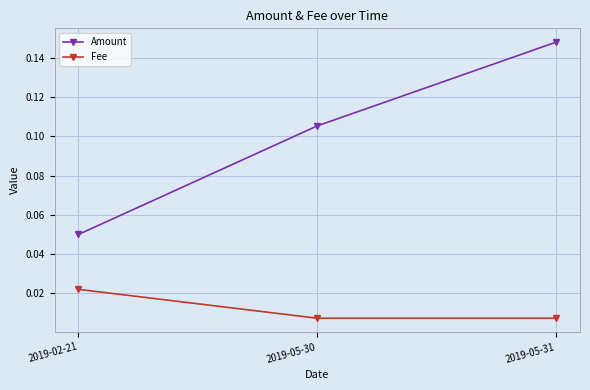

Between 2019-02-21 and 2019-05-30, which series saw the biggest shift?

Amount